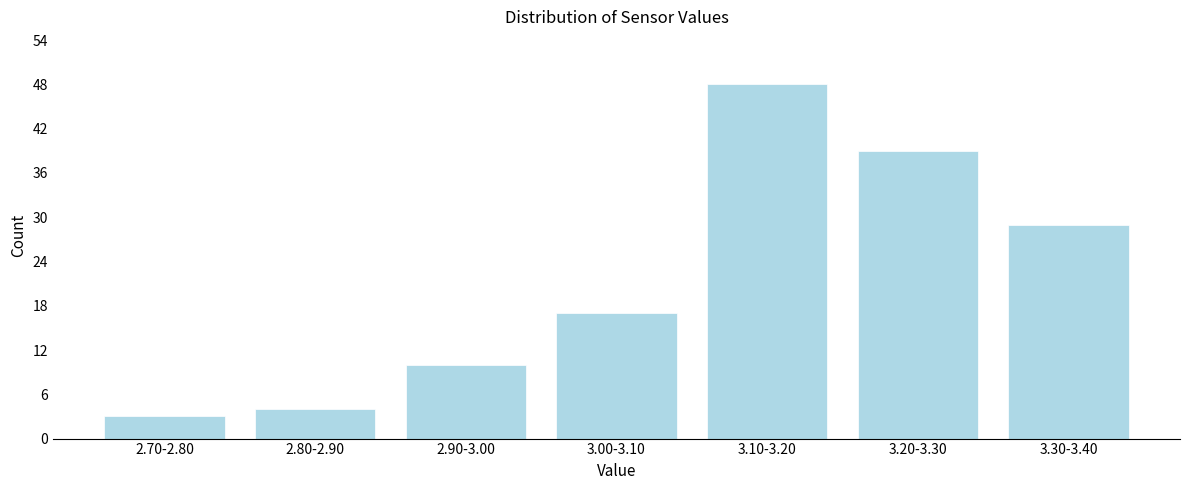

Reading right to left, transcribe all the data shown in this chart.

29	39	48	17	10	4	3